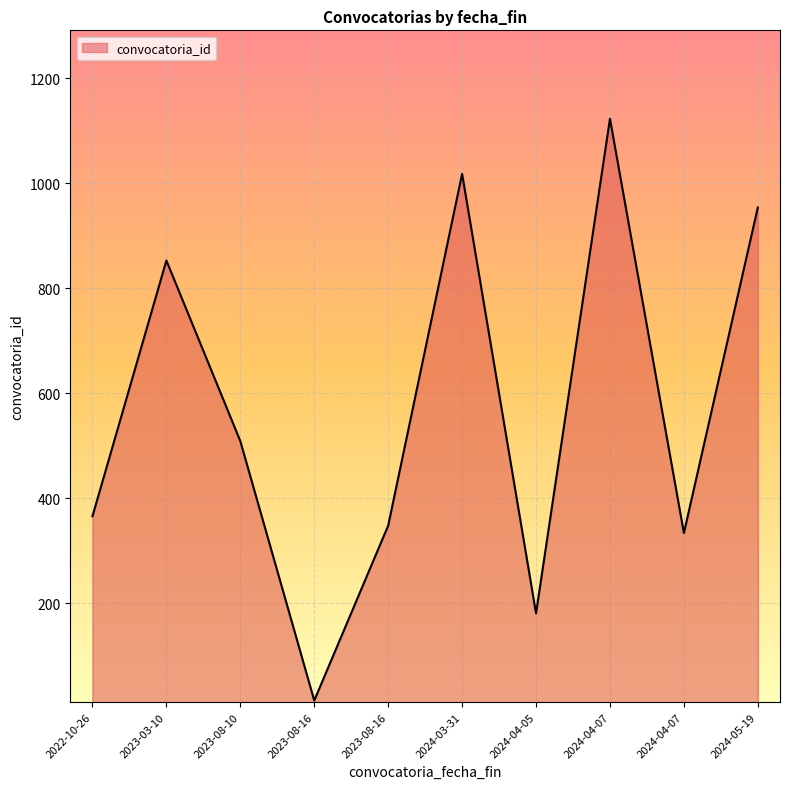

How many lines are shown in the chart?

1